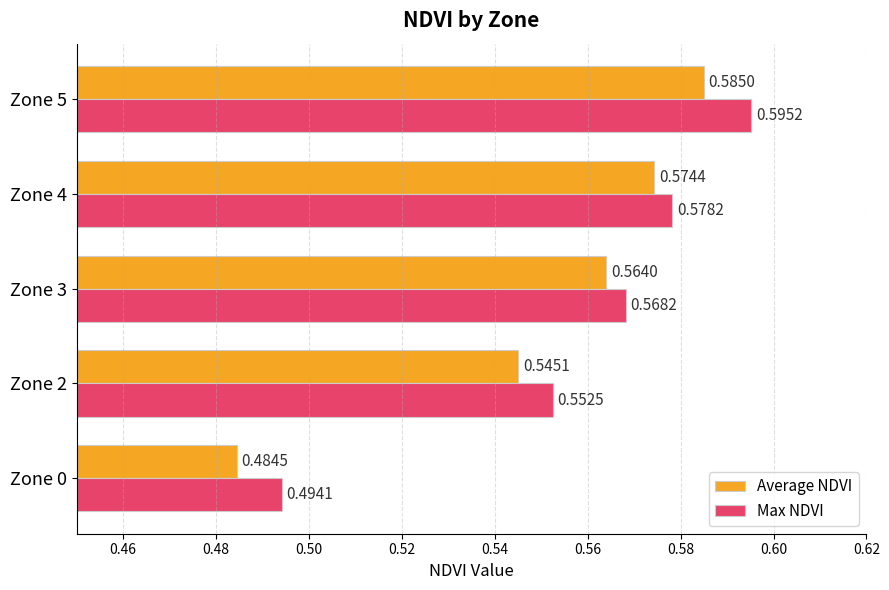

List the series in order of their peak value, highest first.

Max NDVI, Average NDVI